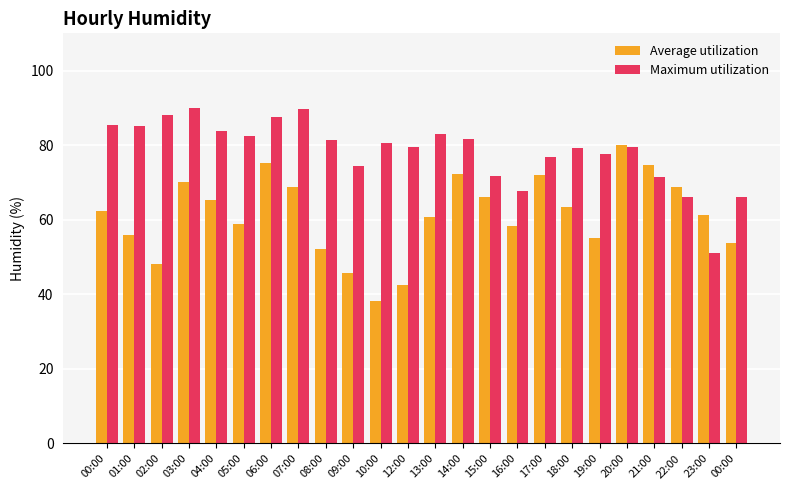

Where is Maximum utilization nearest to the value 70?

21:00